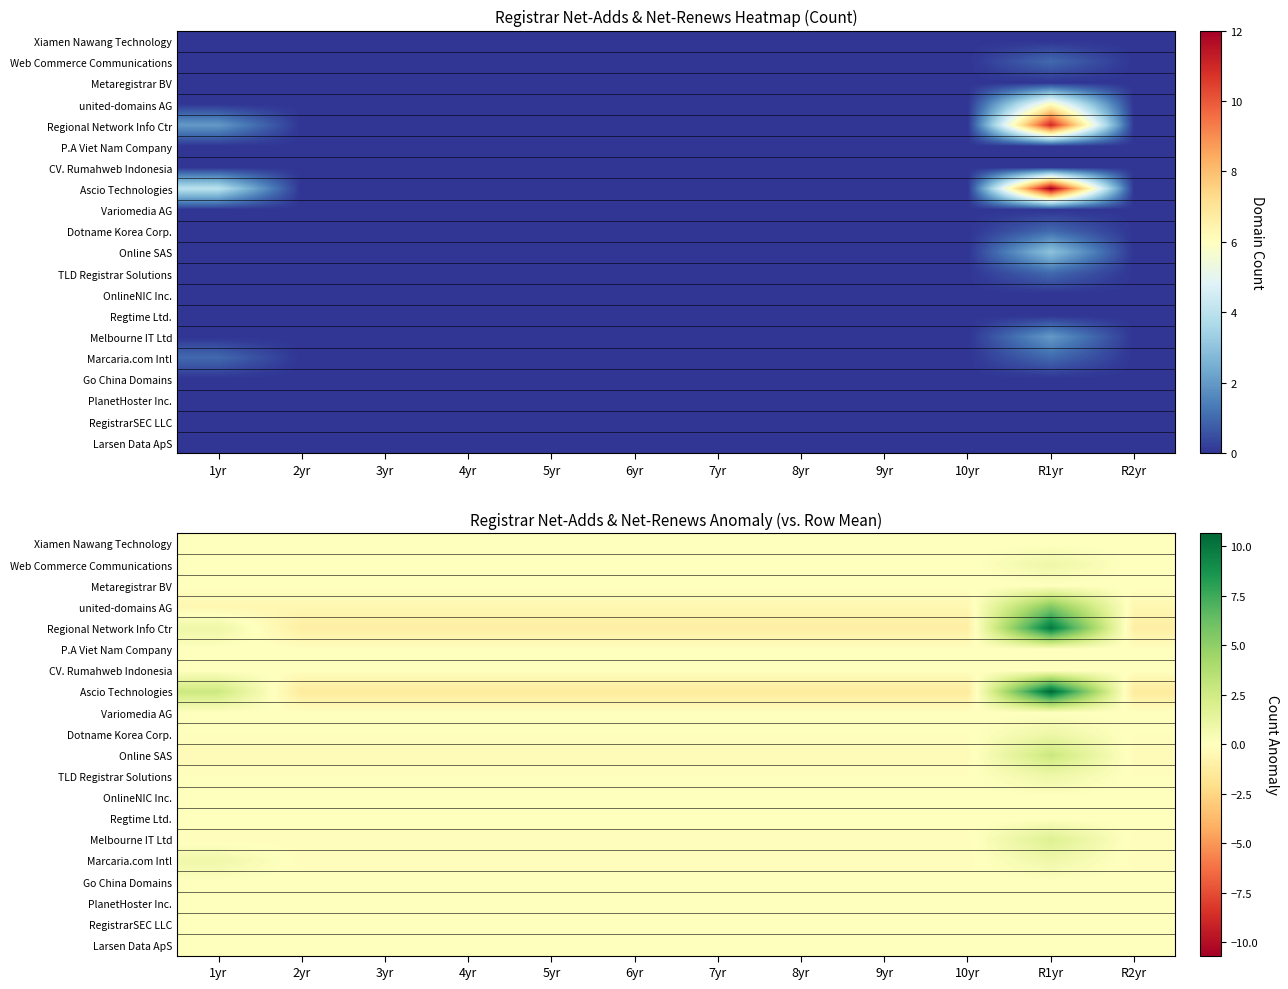

How many distinct data groups are displayed?

20